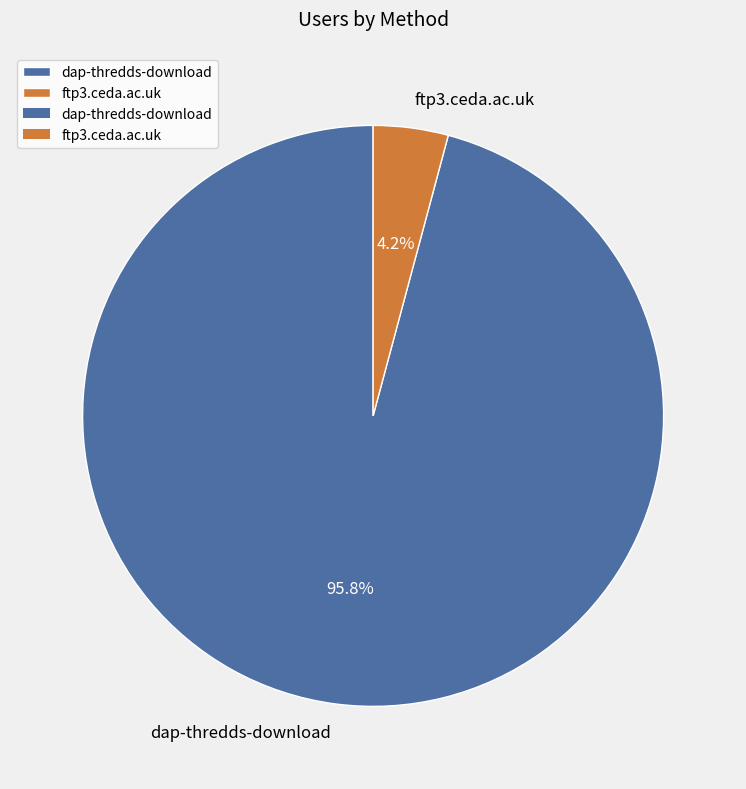

To the nearest percent, what is the difference between the largest and smallest slice percentages?

92%